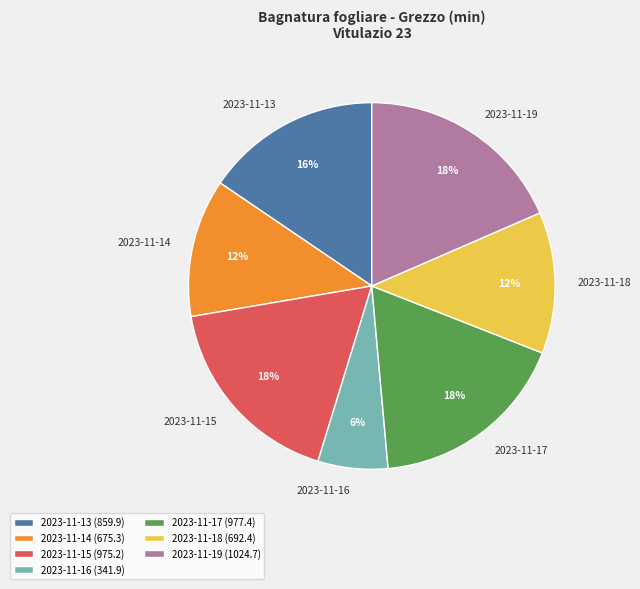

Does 2023-11-19 represent more than half of the total?

No